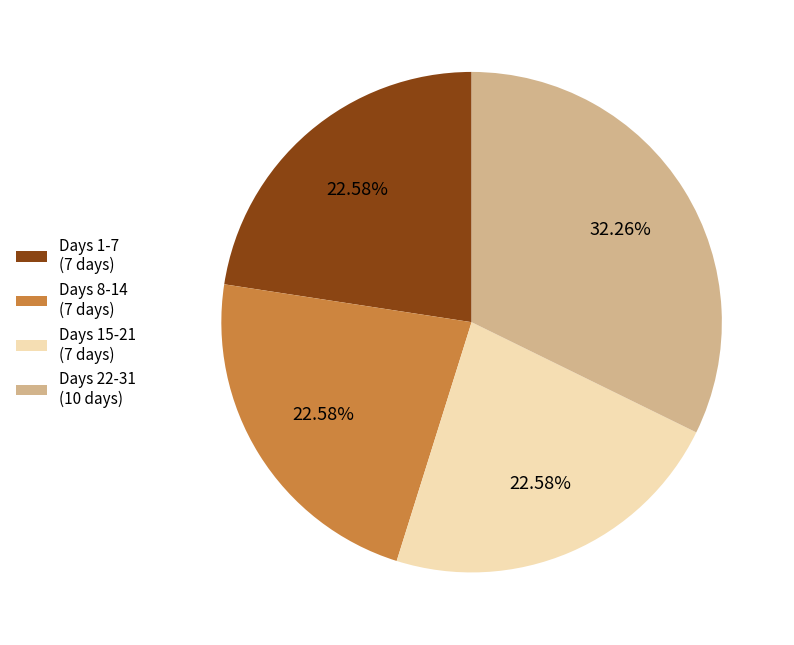

Which category has the biggest portion of the pie?

Days 22-31 (10 days)